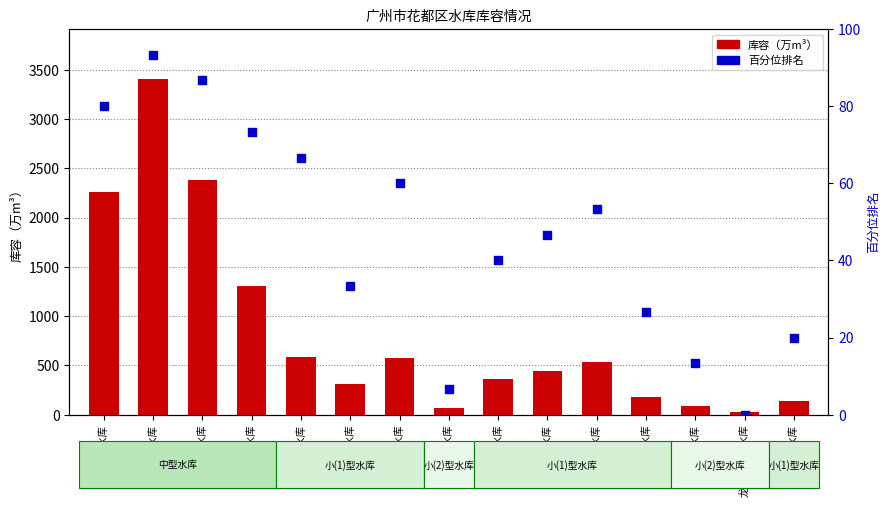

Which series reaches the maximum Y coordinate?

库容（万m³）